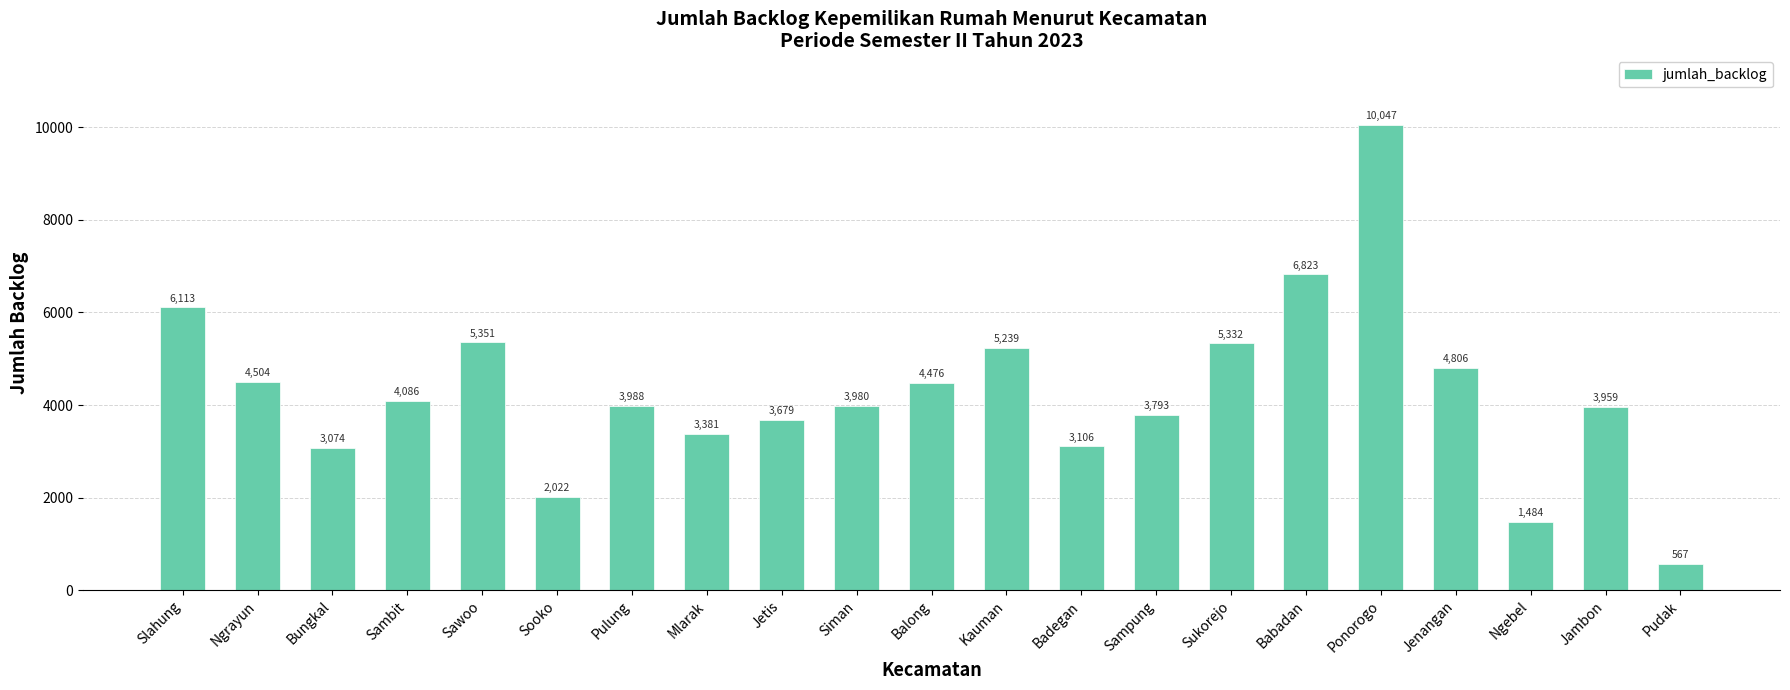

What is the approximate value at Jambon, to the nearest 100?

4000